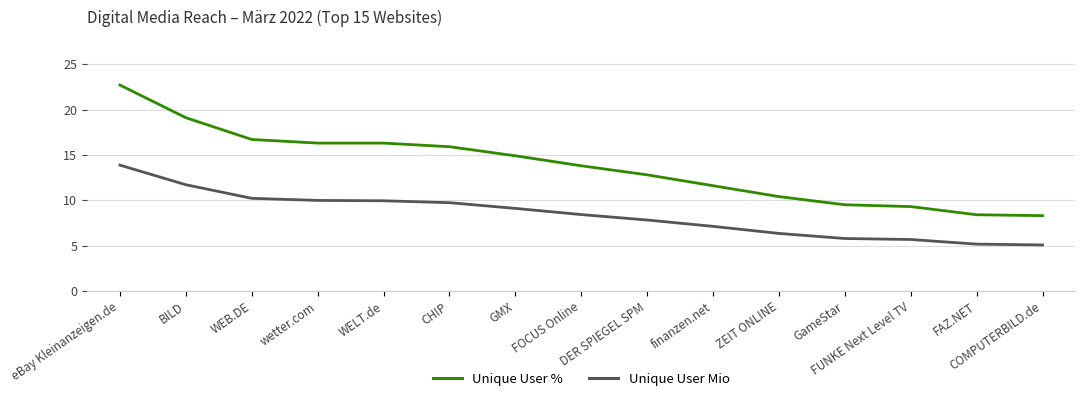

Rank the series by their maximum value, from lowest to highest.

Unique User Mio, Unique User %